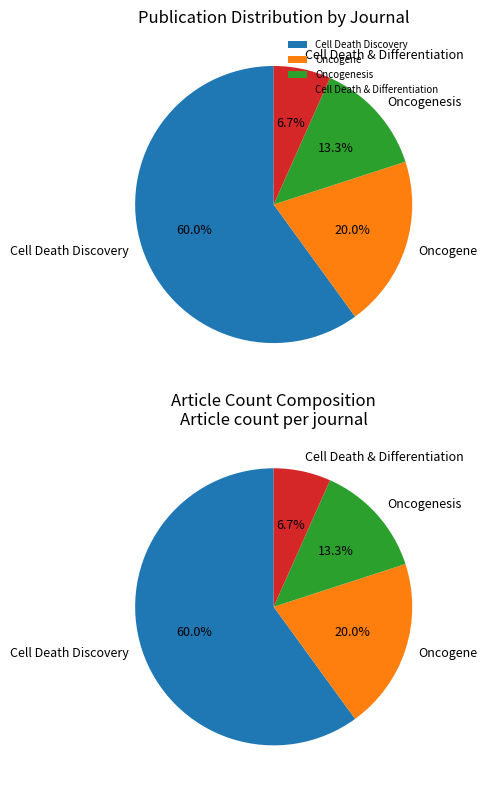

To the nearest percent, what is the difference between the largest and smallest slice percentages?

53%